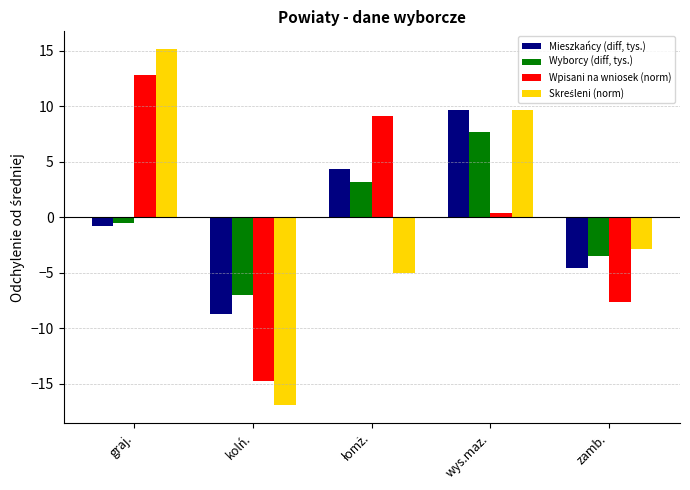

What is the difference between the maximum and minimum values in the Wyborcy (diff, tys.) series?

14.6